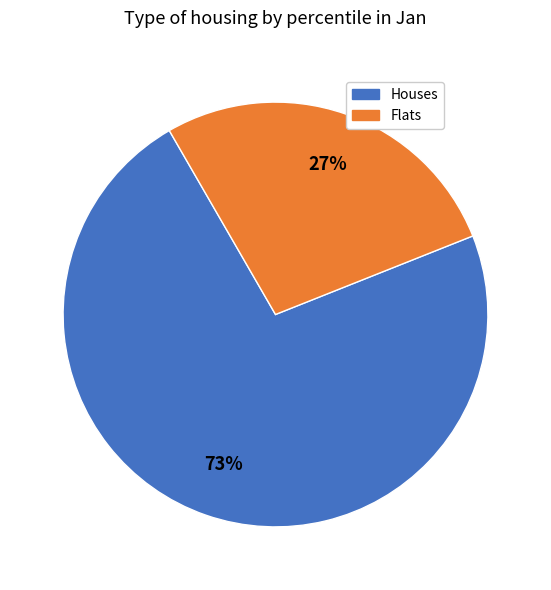

Is there any slice that represents more than half of the pie?

Yes